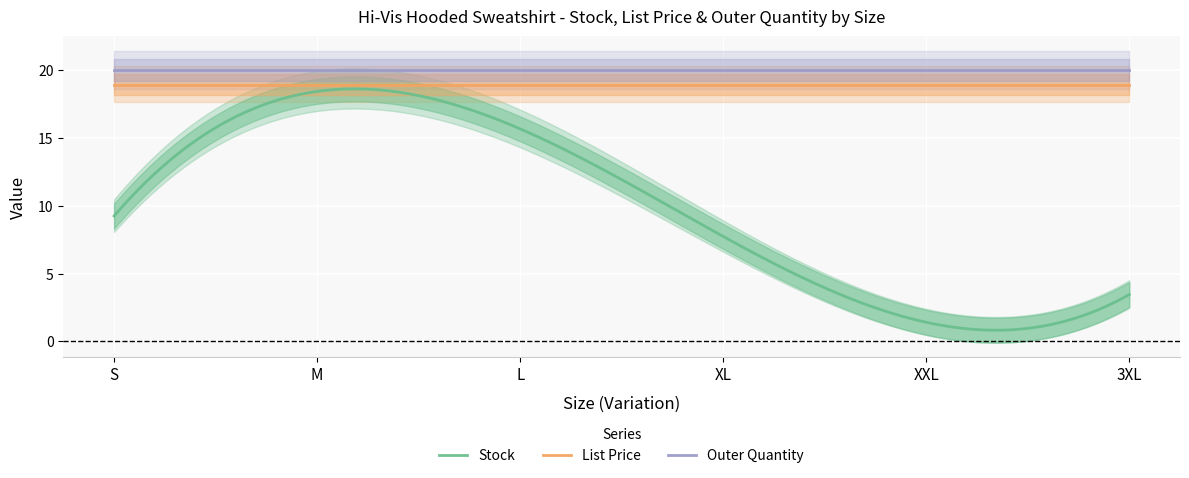

Is the value of List Price at XL greater than the value of Stock at S?

Yes